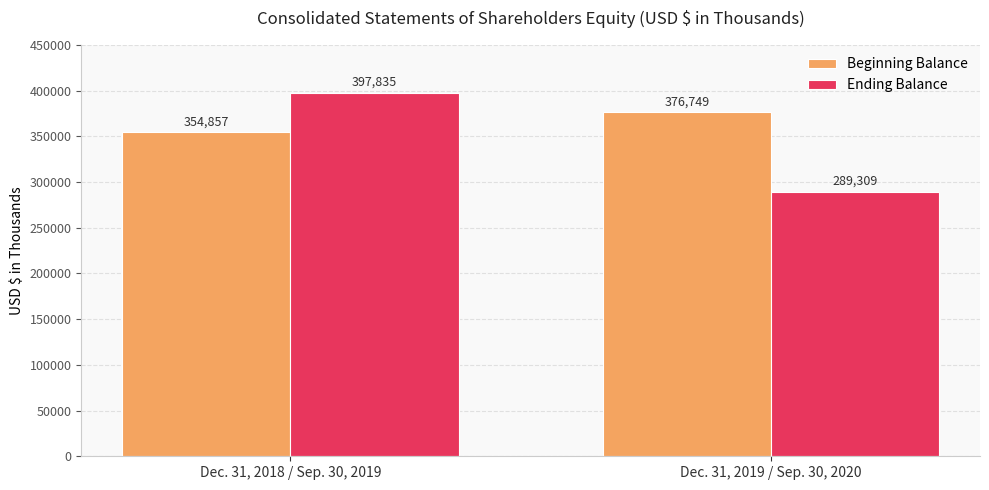

At which label does Ending Balance reach its minimum?

Dec. 31, 2019 / Sep. 30, 2020